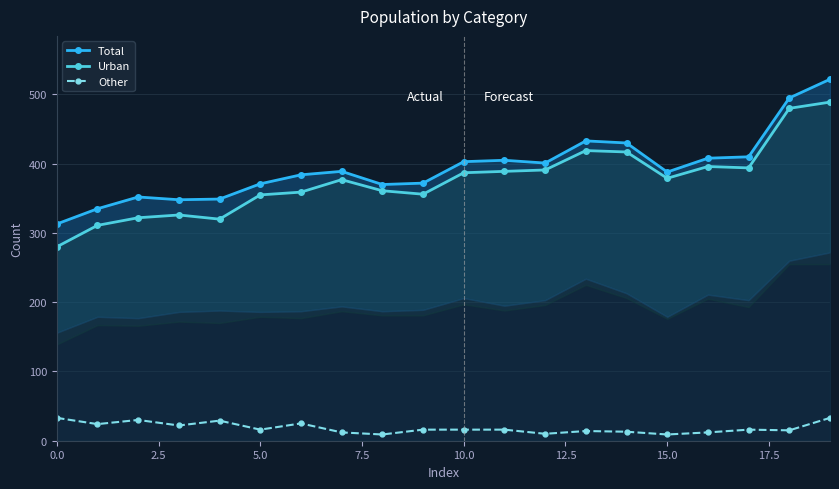

What is the greatest value displayed?

522